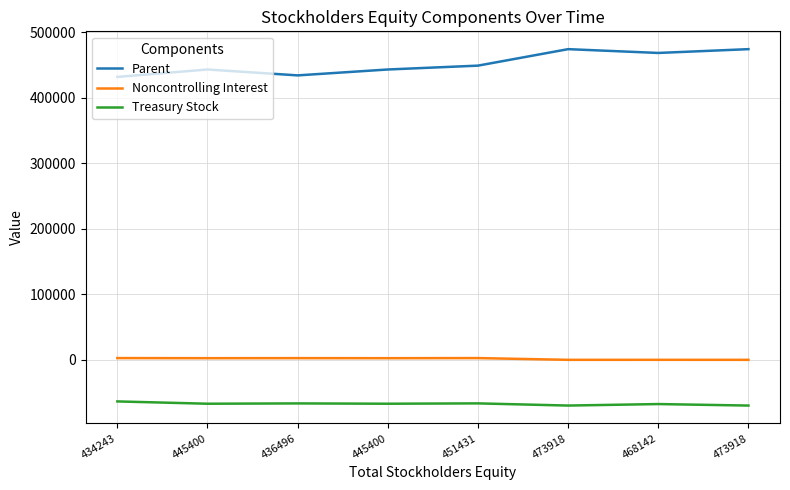

What is the maximum value shown in the chart?

473889